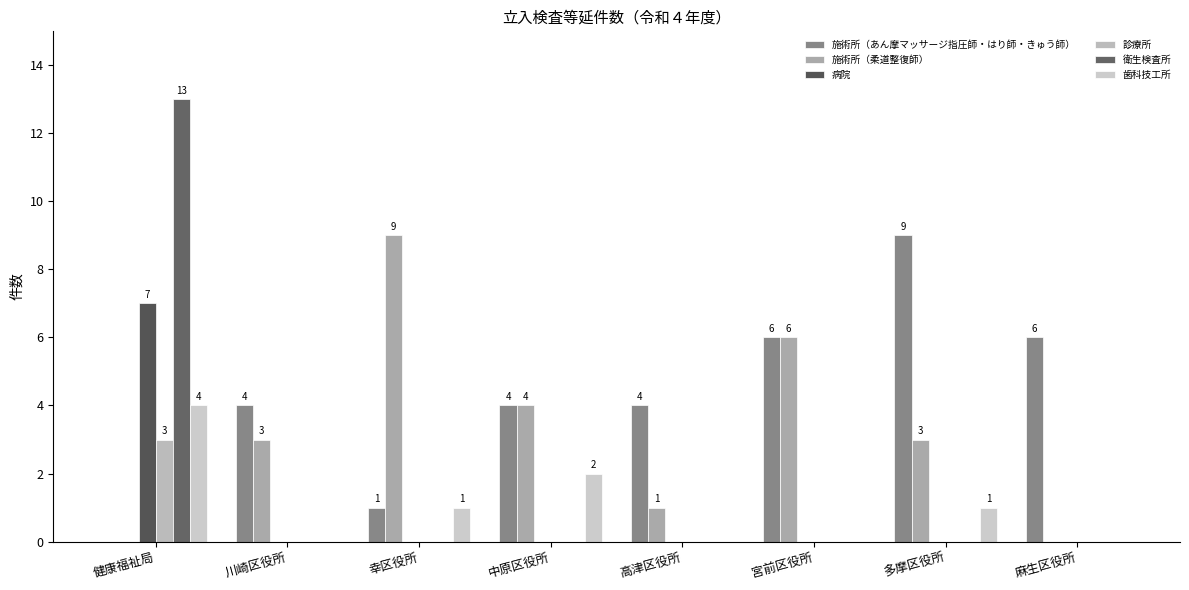

How many groups of bars are there?

8